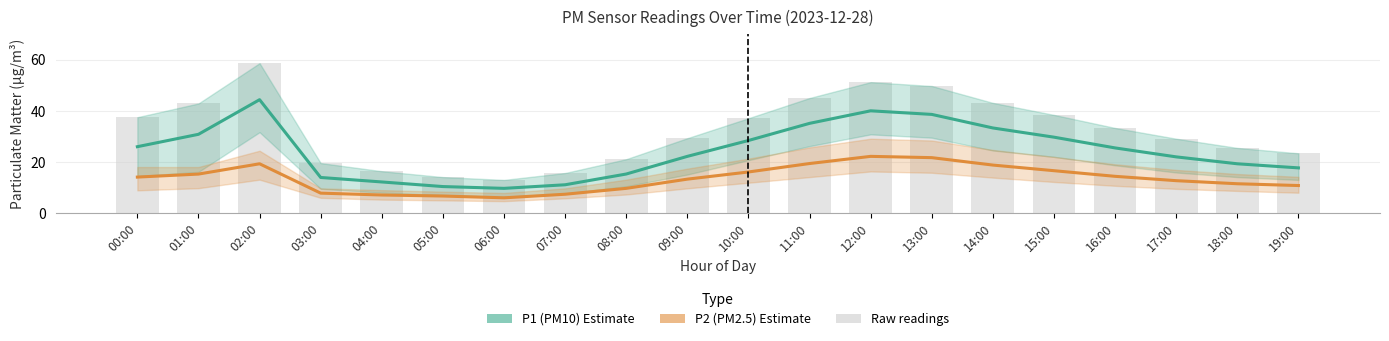

What is the smallest value displayed?

6.1